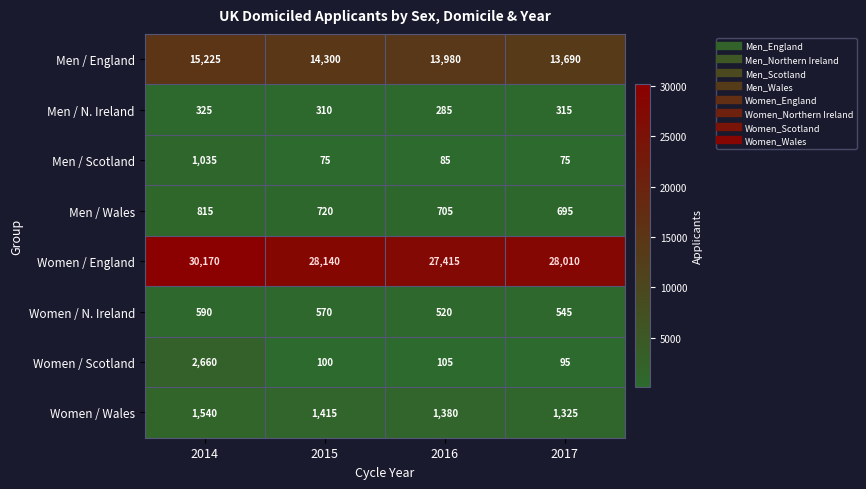

At which label does Men / Wales first exceed 720?

2014